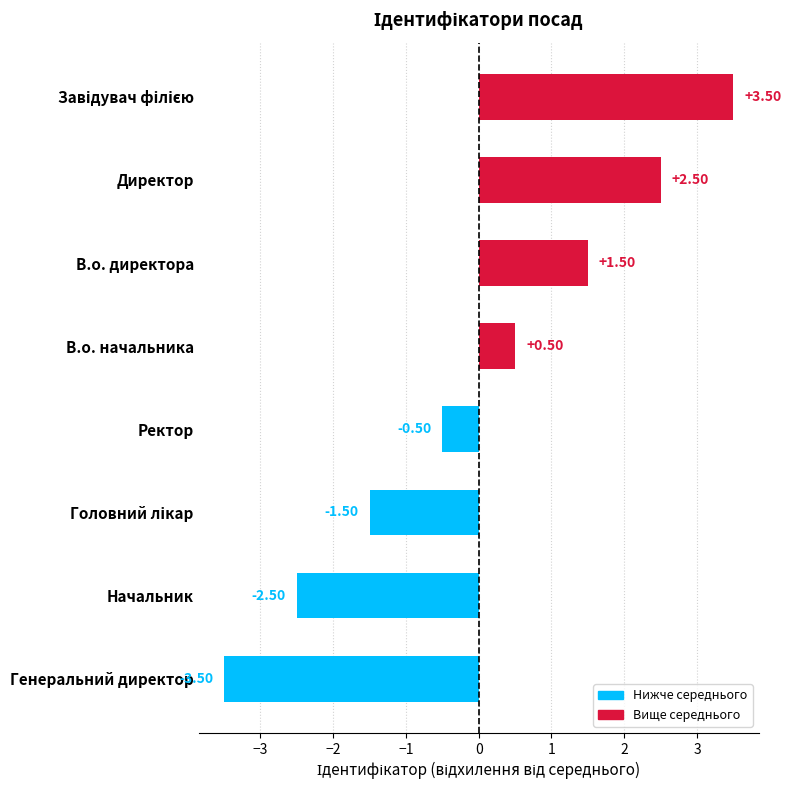

At which category does the chart reach its minimum across all series?

Генеральний директор